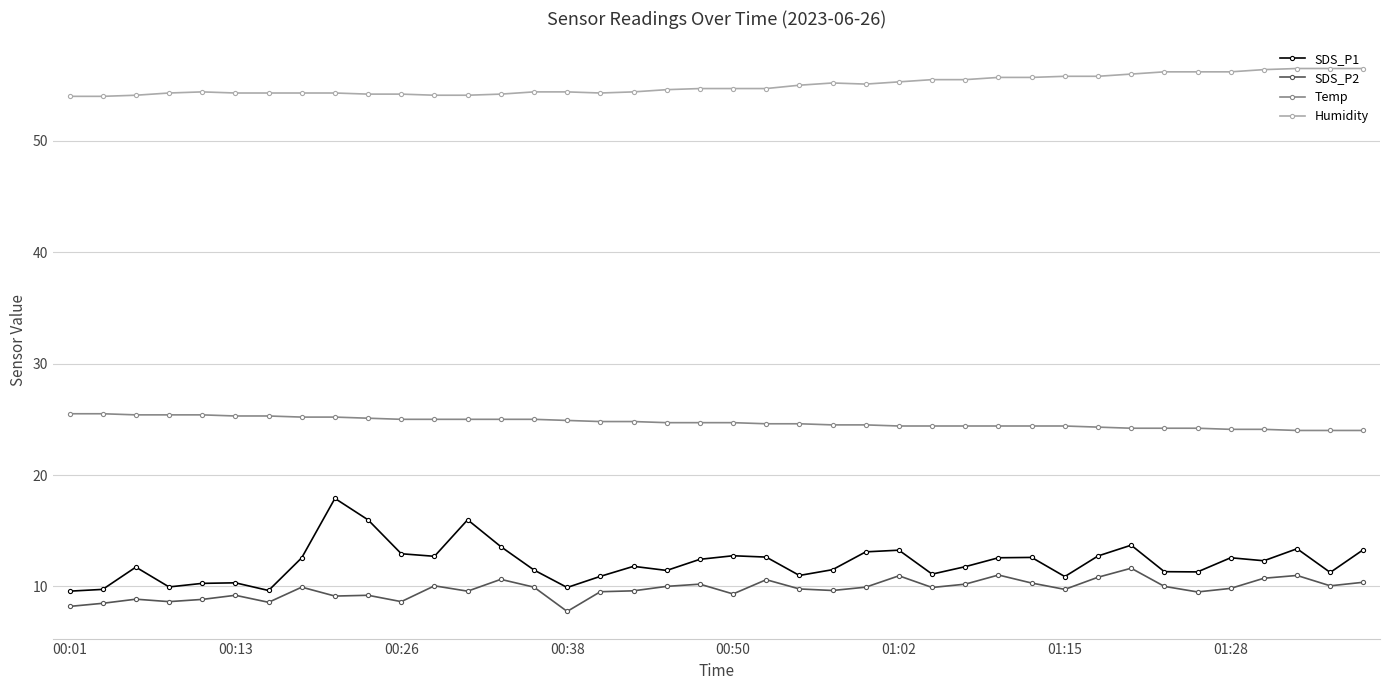

What are all the series names shown in the legend?

SDS_P1, SDS_P2, Temp, Humidity